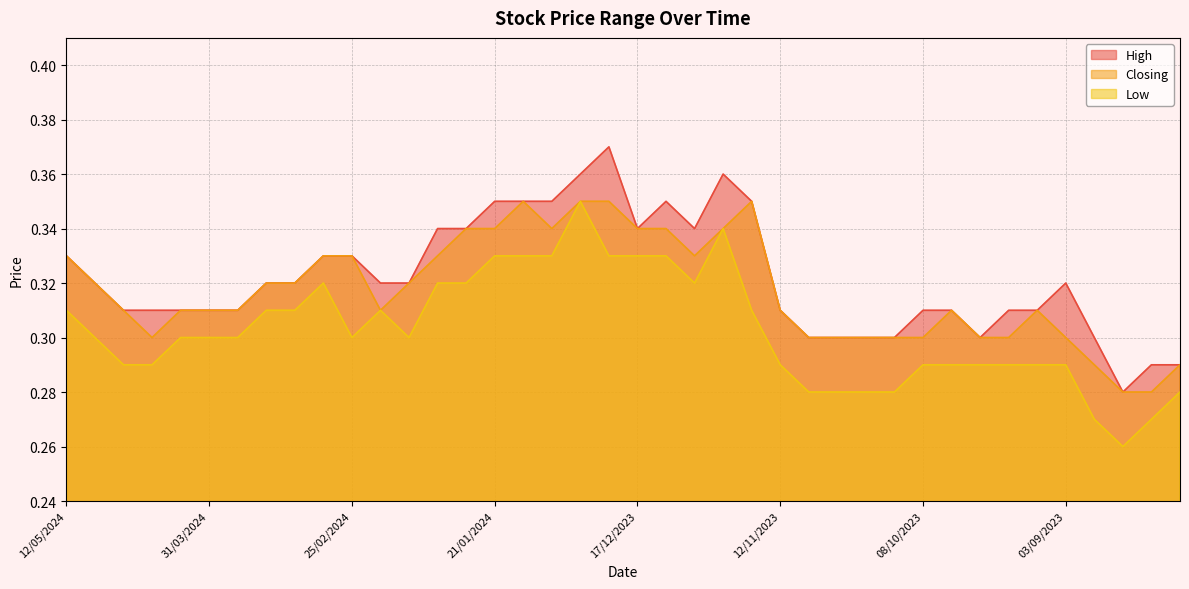

What are all the series names shown in the legend?

High, Closing, Low